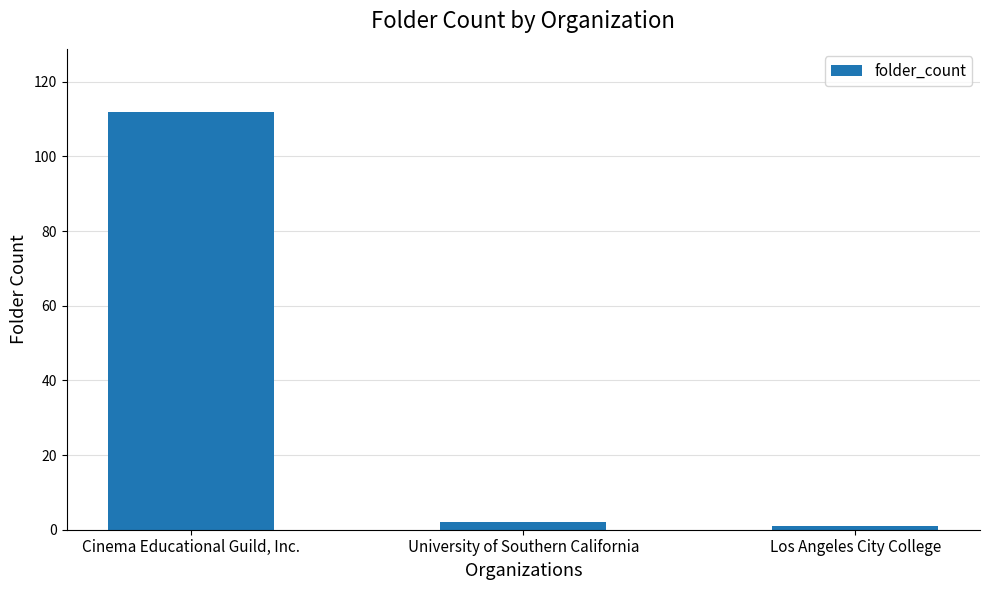

Does the chart contain stacked bars?

No